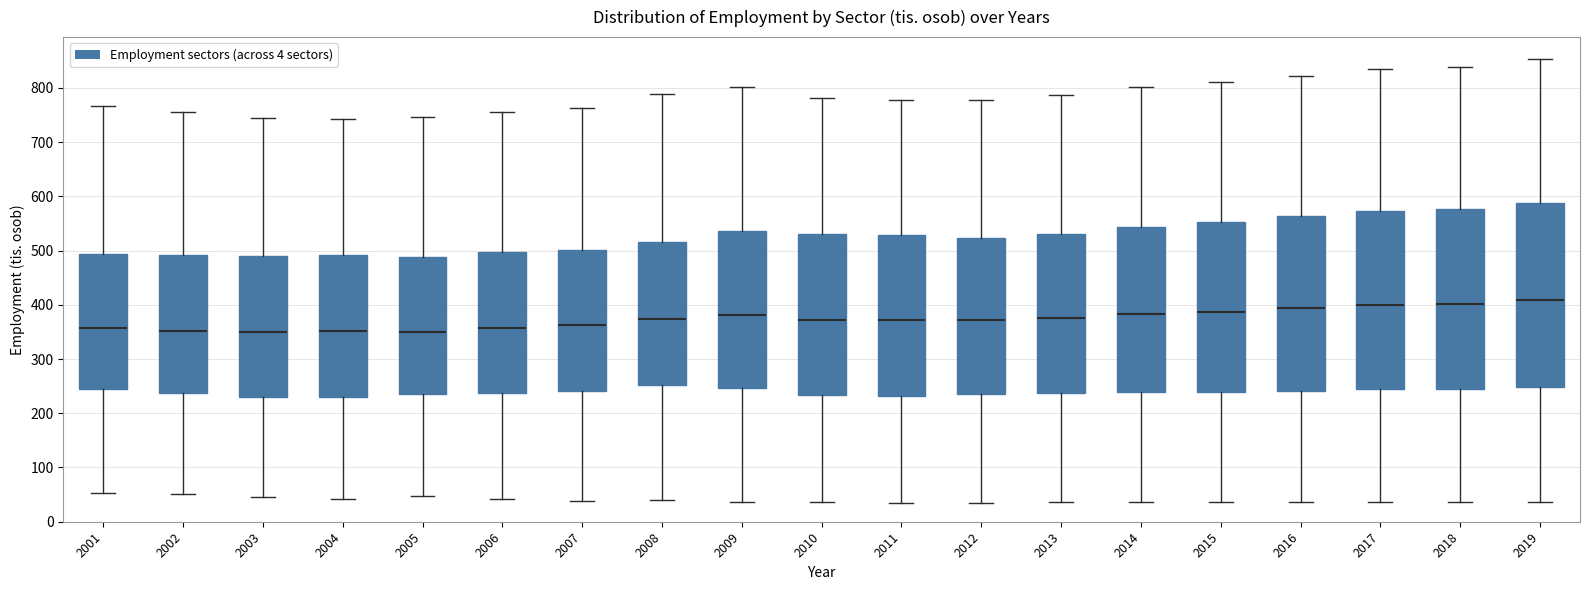

Reading left to right, transcribe this box plot: for each box, give where its median line is, the range the box spans, and where its two whiskers end, as read against the y-axis. The values are not printed on the chart, so give them approximately, as read against the axis.

2001: median 360, box 250 to 490, whiskers 50 to 770
2002: median 350, box 240 to 490, whiskers 50 to 760
2003: median 350, box 230 to 490, whiskers 50 to 740
2004: median 350, box 230 to 490, whiskers 40 to 740
2005: median 350, box 240 to 490, whiskers 50 to 750
2006: median 360, box 240 to 500, whiskers 40 to 760
2007: median 360, box 240 to 500, whiskers 40 to 760
2008: median 370, box 250 to 520, whiskers 40 to 790
2009: median 380, box 250 to 540, whiskers 40 to 800
2010: median 370, box 230 to 530, whiskers 40 to 780
2011: median 370, box 230 to 530, whiskers 30 to 780
2012: median 370, box 240 to 520, whiskers 40 to 780
2013: median 370, box 240 to 530, whiskers 40 to 790
2014: median 380, box 240 to 540, whiskers 40 to 800
2015: median 390, box 240 to 550, whiskers 40 to 810
2016: median 390, box 240 to 560, whiskers 40 to 820
2017: median 400, box 240 to 570, whiskers 40 to 840
2018: median 400, box 240 to 580, whiskers 40 to 840
2019: median 410, box 250 to 590, whiskers 40 to 850